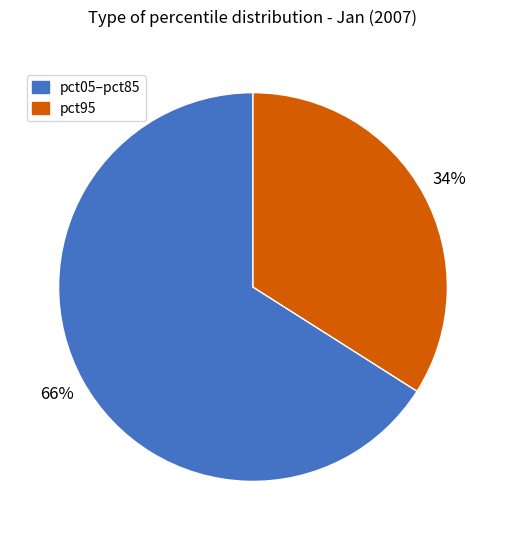

Does any single category account for the majority?

Yes